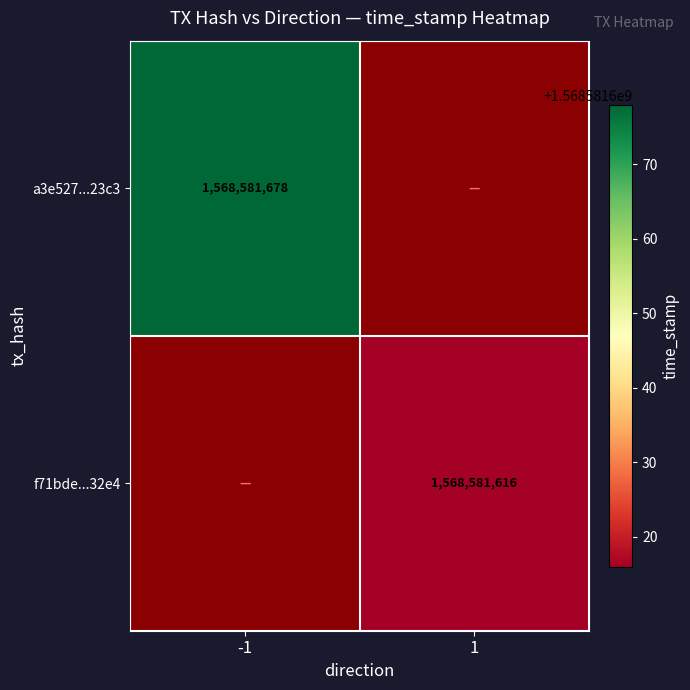

What is the sum of the f71bde4382f673f2e0960235e9afe84a4ba32e4 values at direction_-1 and direction_1?

1568581616